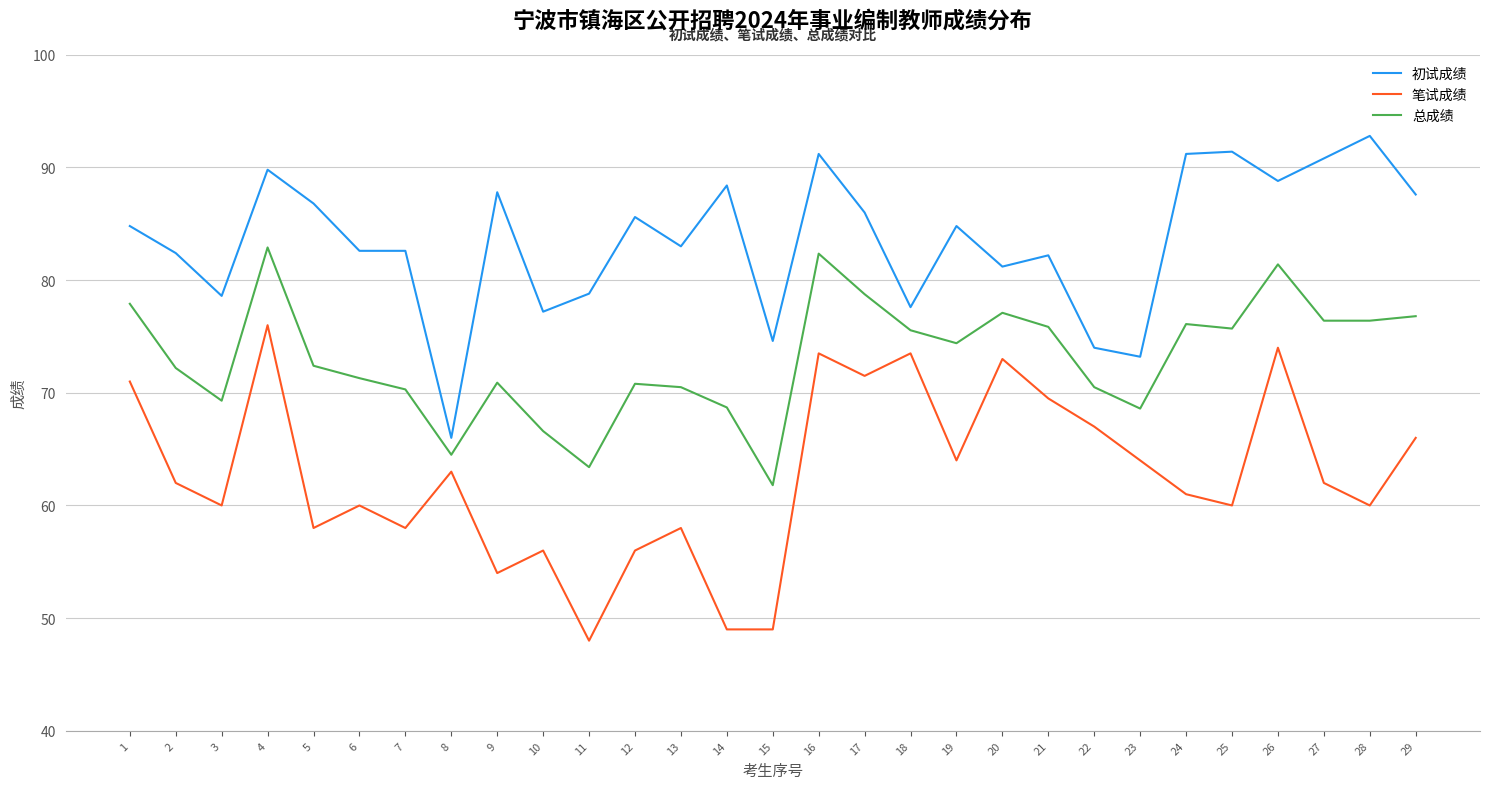

True or false: 初试成绩 and 笔试成绩 intersect in this chart.

False